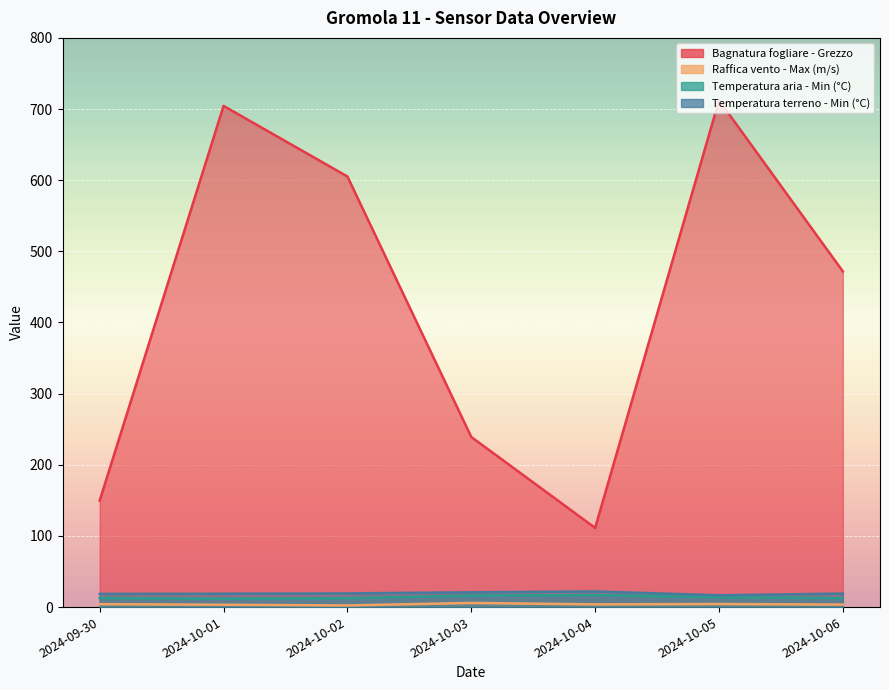

At which category is the sum across all series the highest?

2024-10-05